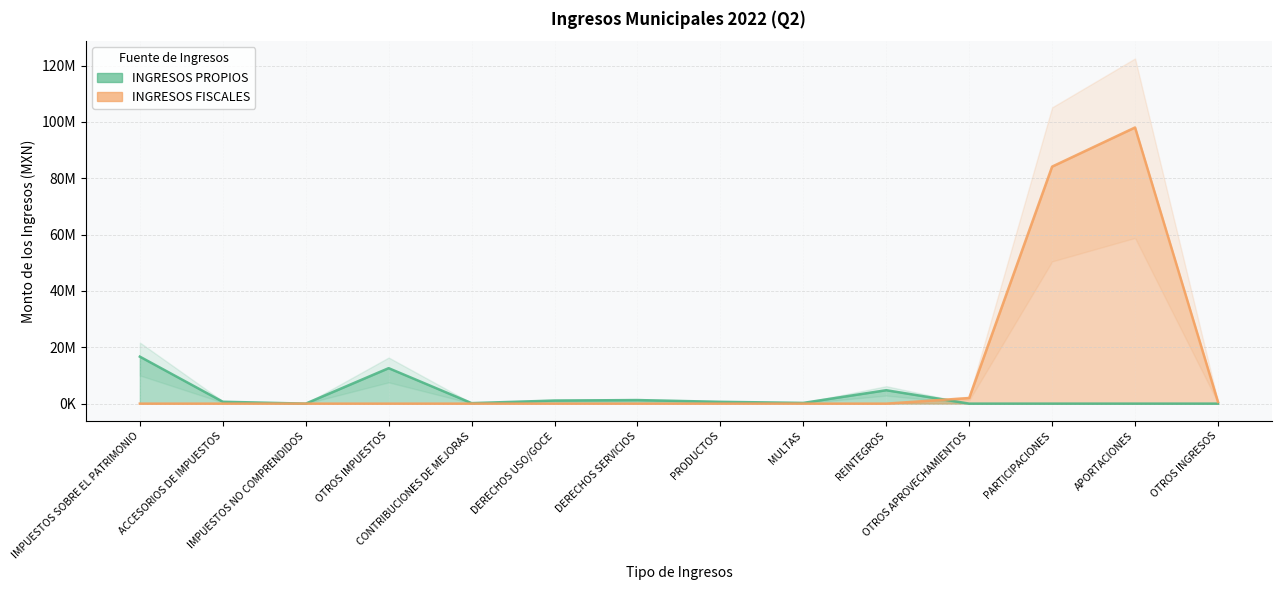

Which category has the highest value across all series?

APORTACIONES